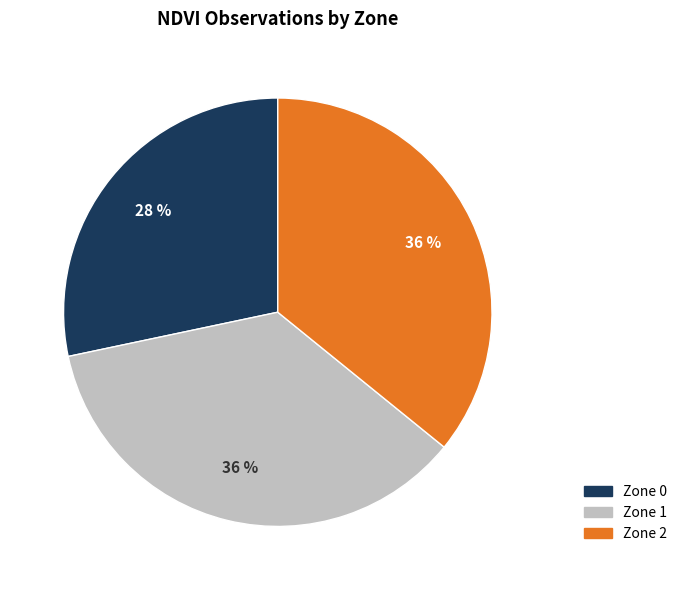

What is the smallest slice in the pie chart?

Zone 0